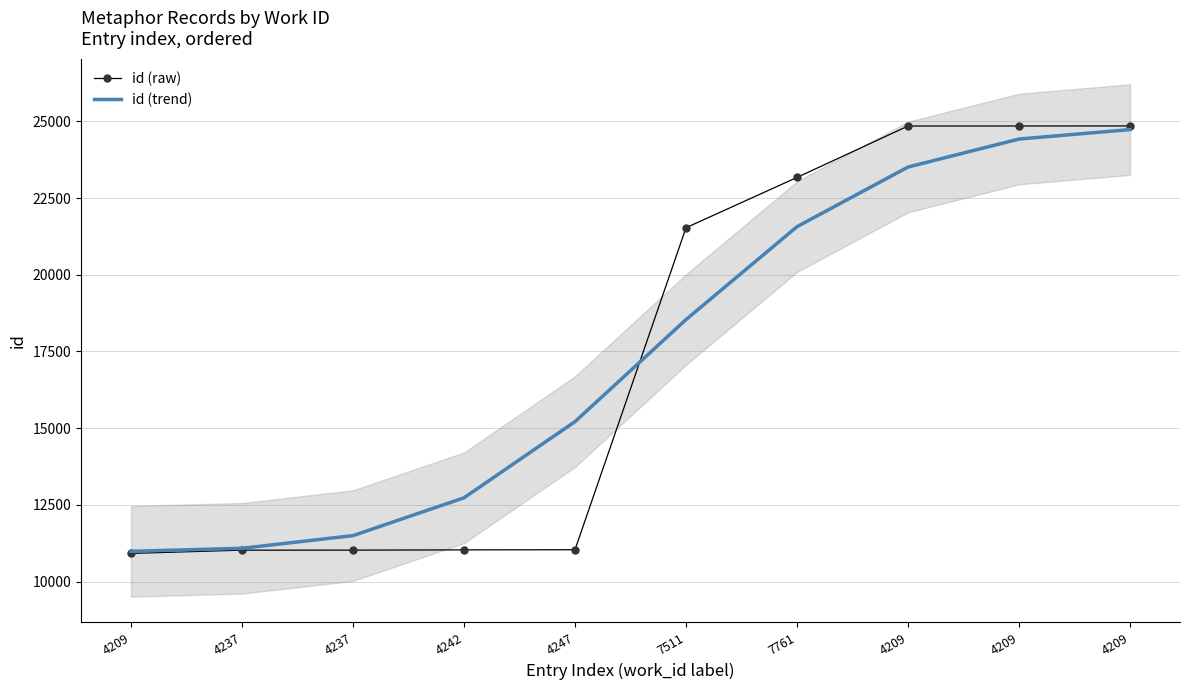

How many distinct data groups are displayed?

2